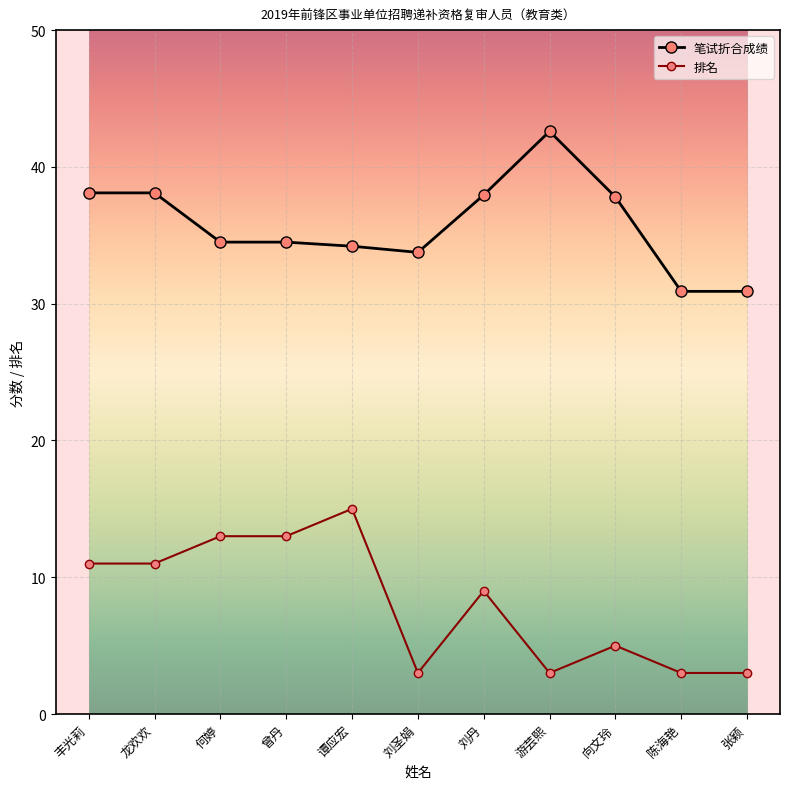

List the series in order of their overall mean, highest first.

笔试折合成绩, 排名